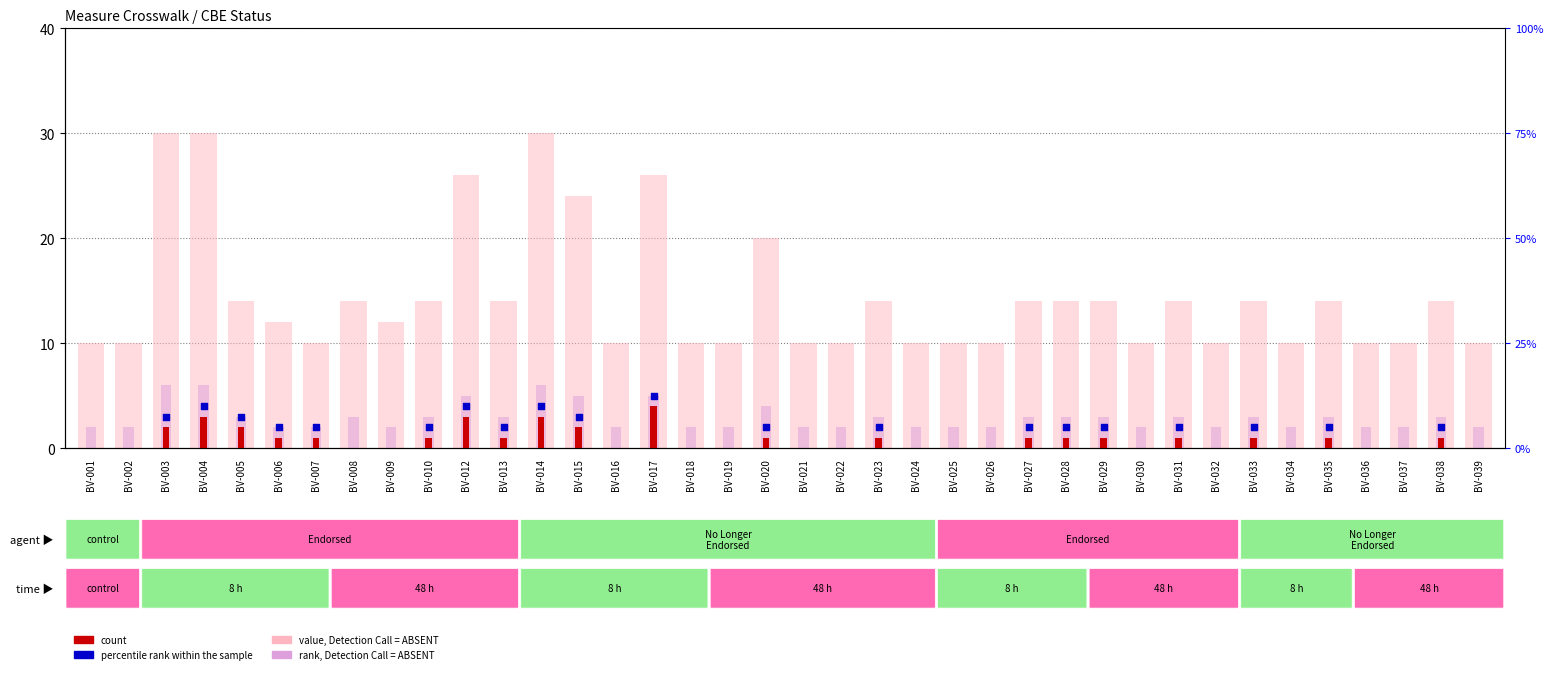

Which series has the widest spread of Y values?

value, Detection Call = ABSENT